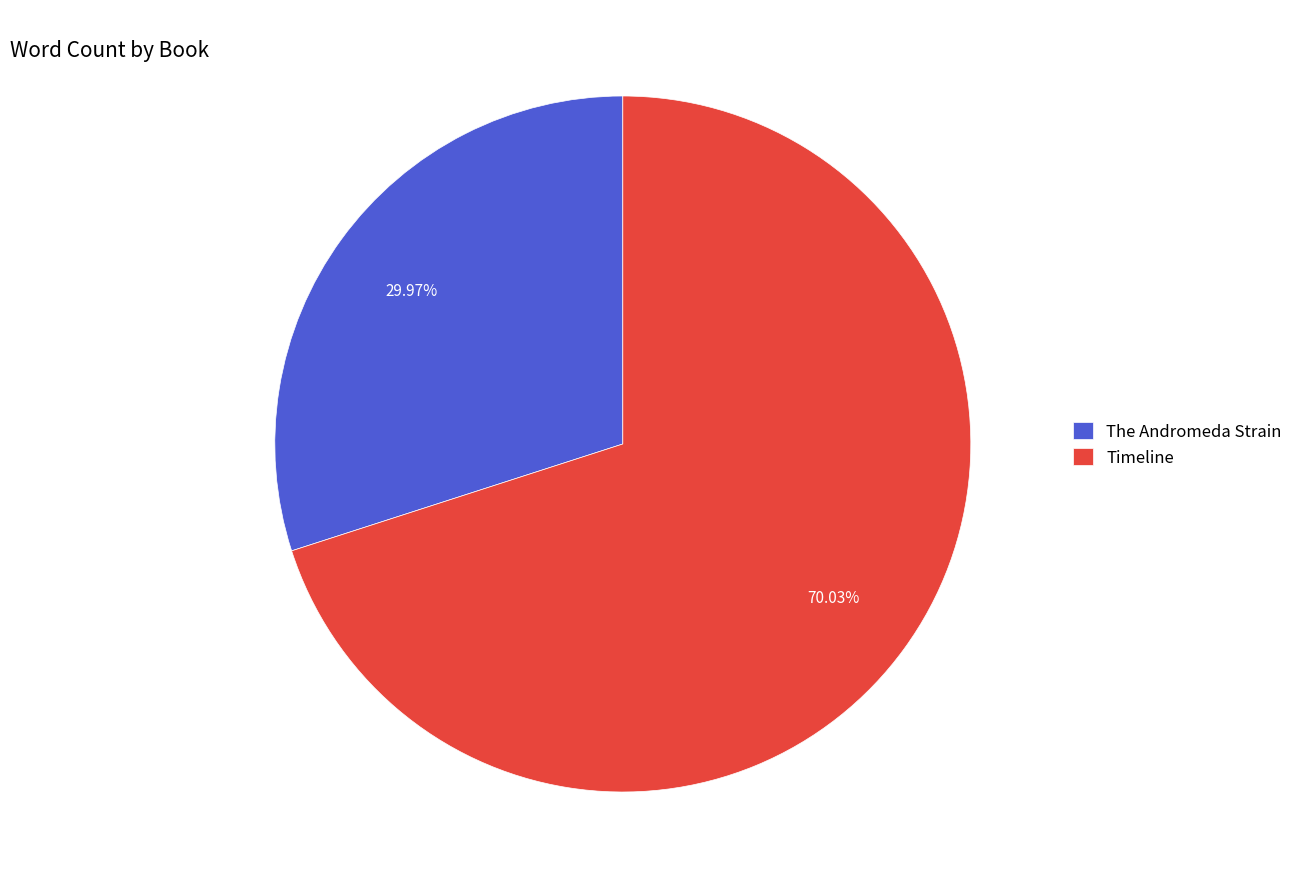

To the nearest percent, what percentage of the pie is Timeline?

70%